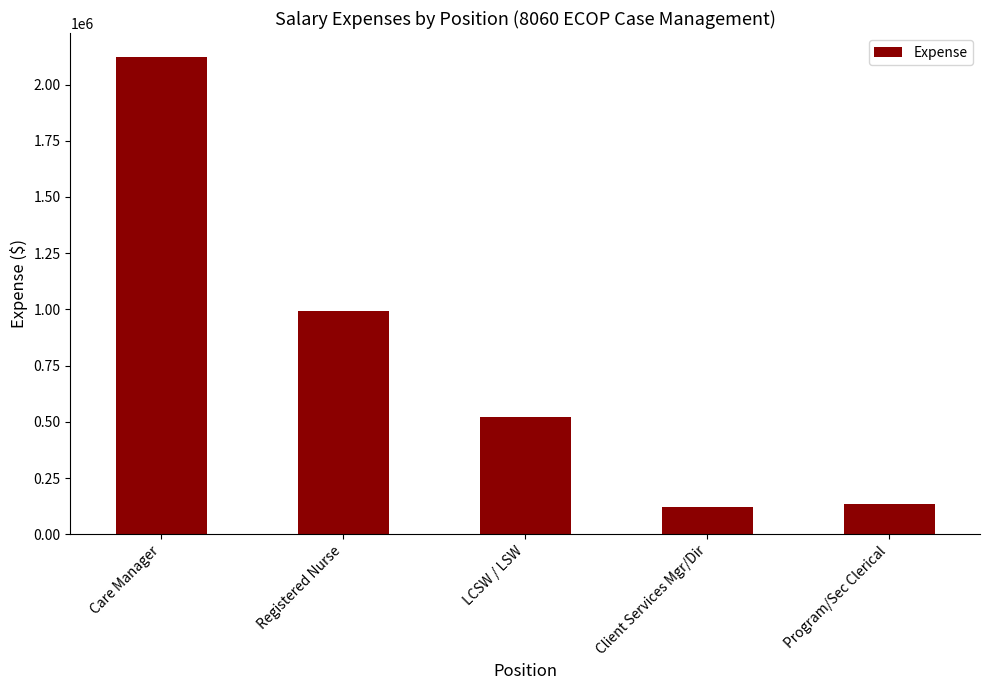

What is the change in value from Care Manager to Client Services Mgr/Dir?

-2000059.7